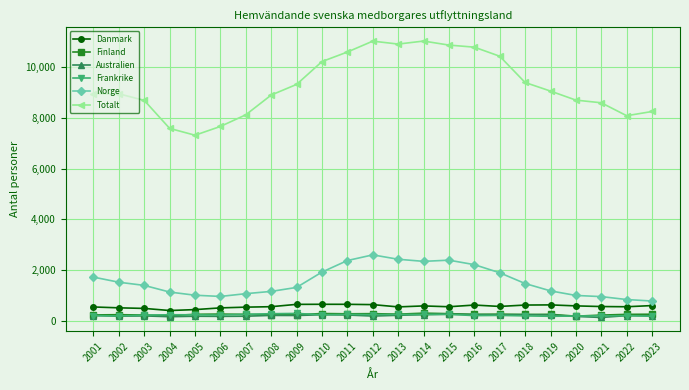

At how many categories does at least one series exceed 2745?

23